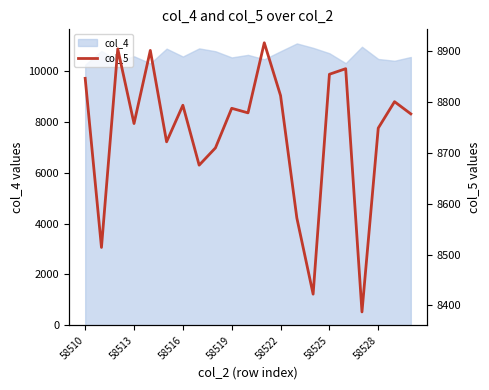

How many points are higher than both their immediate neighbors (excluding endpoints)?

7